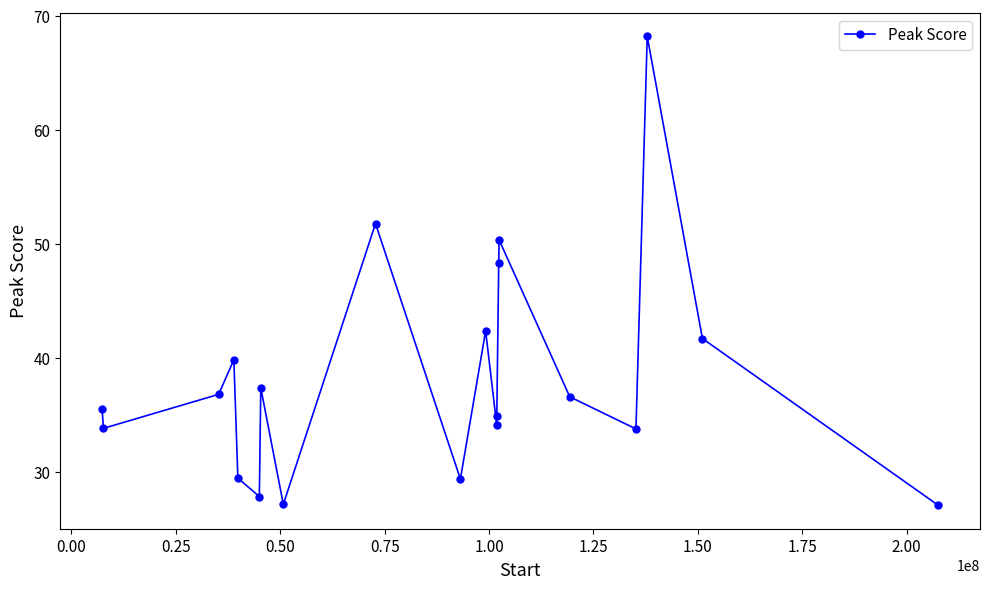

What is the difference between the second highest and second lowest values?

24.6